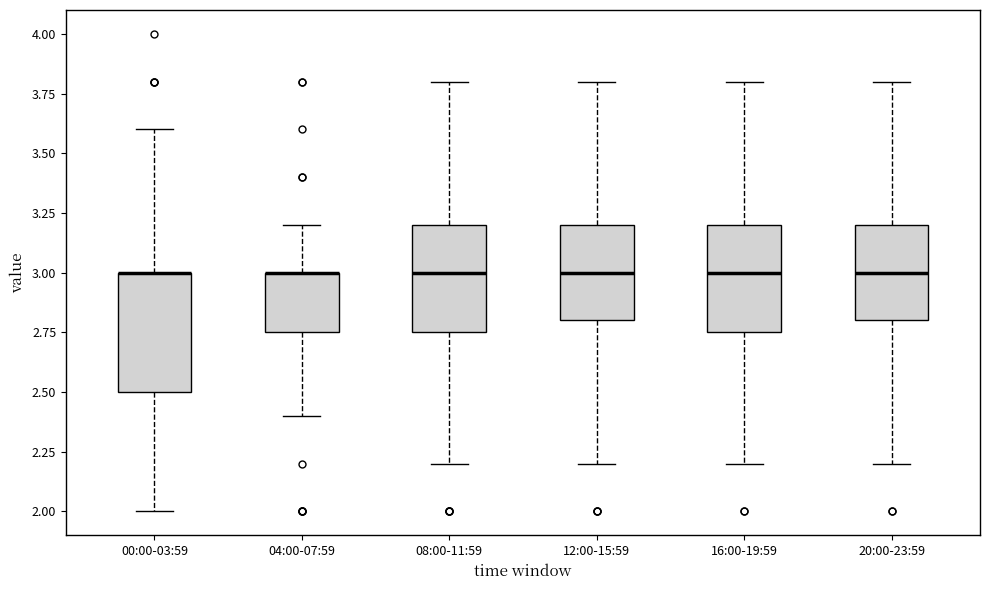

Reading left to right, transcribe this box plot: for each box, give where its median line is, the range the box spans, and where its two whiskers end, as read against the y-axis. The values are not printed on the chart, so give them approximately, as read against the axis.

00:00-03:59: median 3.00 (drawn on the box's upper edge), box 2.50 to 3.00, whiskers 2.00 to 3.60
04:00-07:59: median 3.00 (drawn on the box's upper edge), box 2.75 to 3.00, whiskers 2.40 to 3.20
08:00-11:59: median 3.00, box 2.75 to 3.20, whiskers 2.20 to 3.80
12:00-15:59: median 3.00, box 2.80 to 3.20, whiskers 2.20 to 3.80
16:00-19:59: median 3.00, box 2.75 to 3.20, whiskers 2.20 to 3.80
20:00-23:59: median 3.00, box 2.80 to 3.20, whiskers 2.20 to 3.80